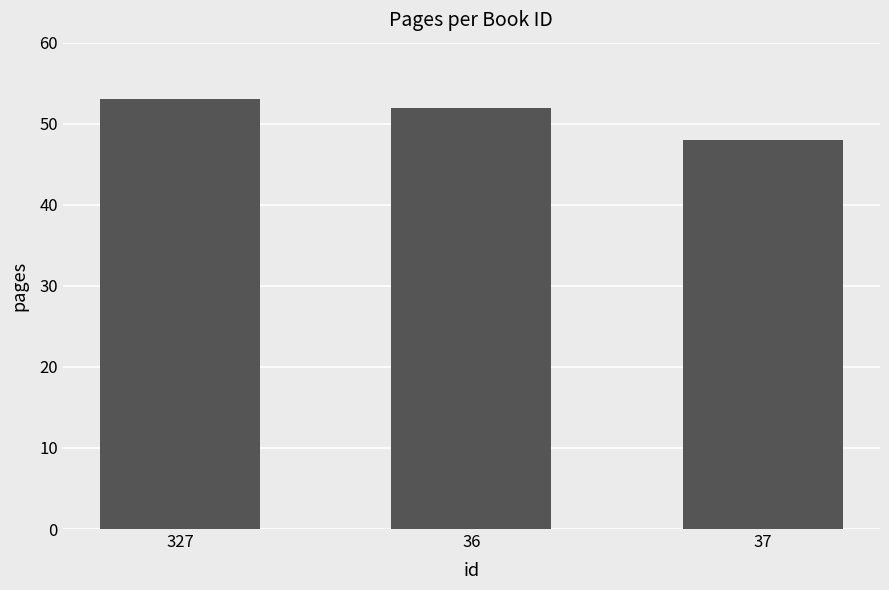

What is the ratio of the value at 36 to the value at 327?

1.0